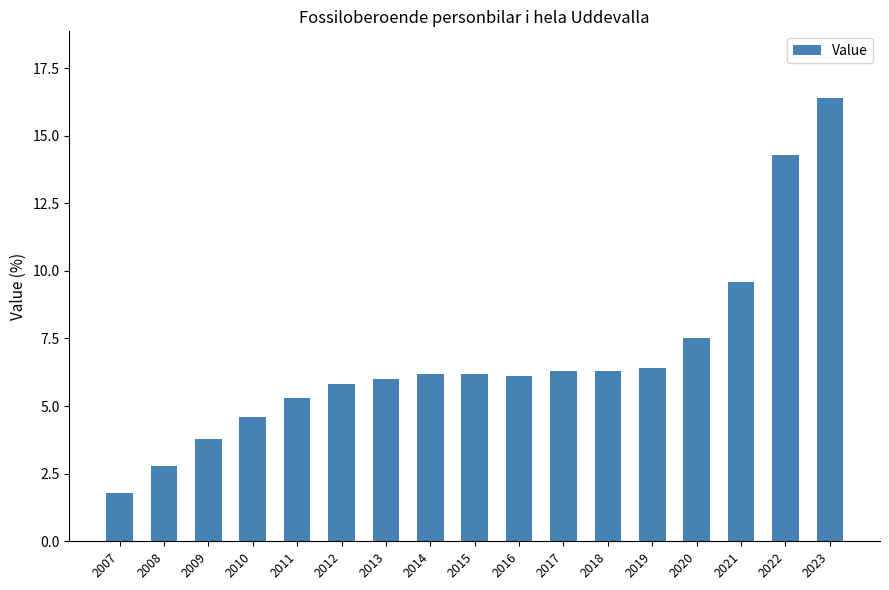

What is the sum of the values at 2013 and 2015?

12.2